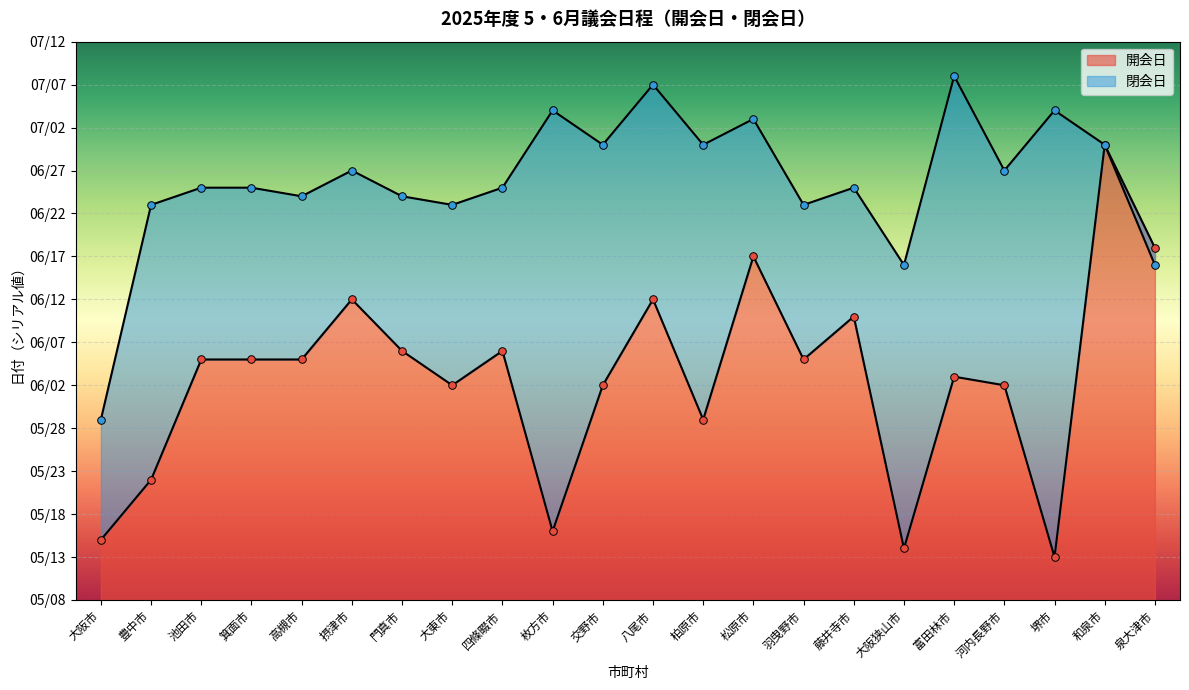

What is the ratio of the value at 大阪狭山市 to the value at 門真市?

1.0